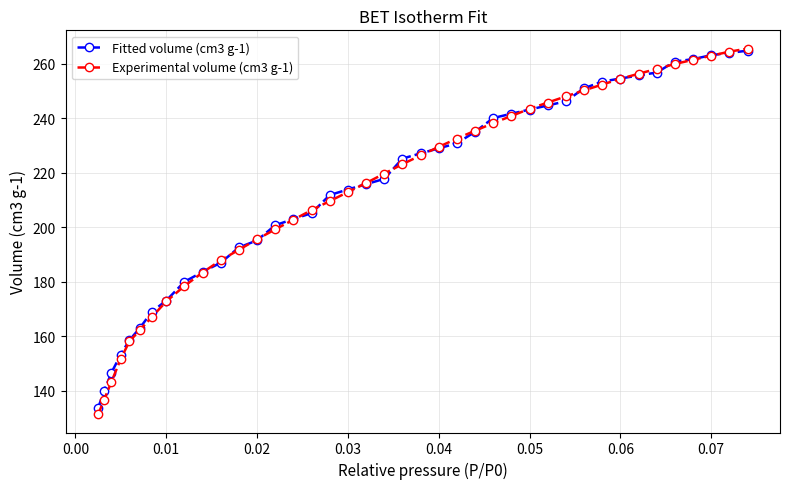

What is the lowest value of the Experimental volume (cm3 g-1) series?

131.4